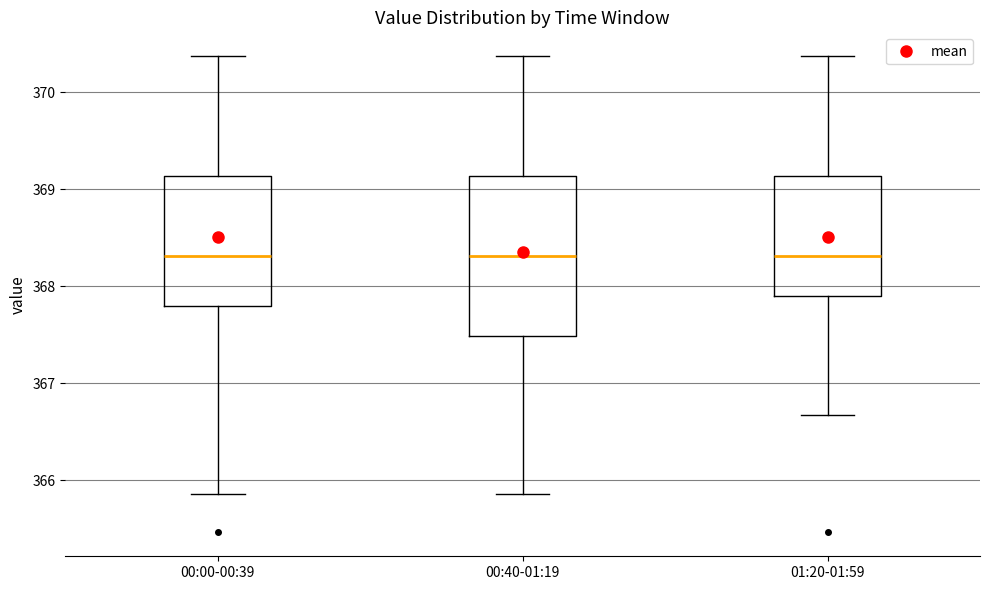

Reading left to right, transcribe this box plot: for each box, give where its median line is, the range the box spans, and where its two whiskers end, as read against the y-axis. The values are not printed on the chart, so give them approximately, as read against the axis.

00:00-00:39: median 368.3, box 367.8 to 369.1, whiskers 365.9 to 370.4
00:40-01:19: median 368.3, box 367.5 to 369.1, whiskers 365.9 to 370.4
01:20-01:59: median 368.3, box 367.9 to 369.1, whiskers 366.7 to 370.4